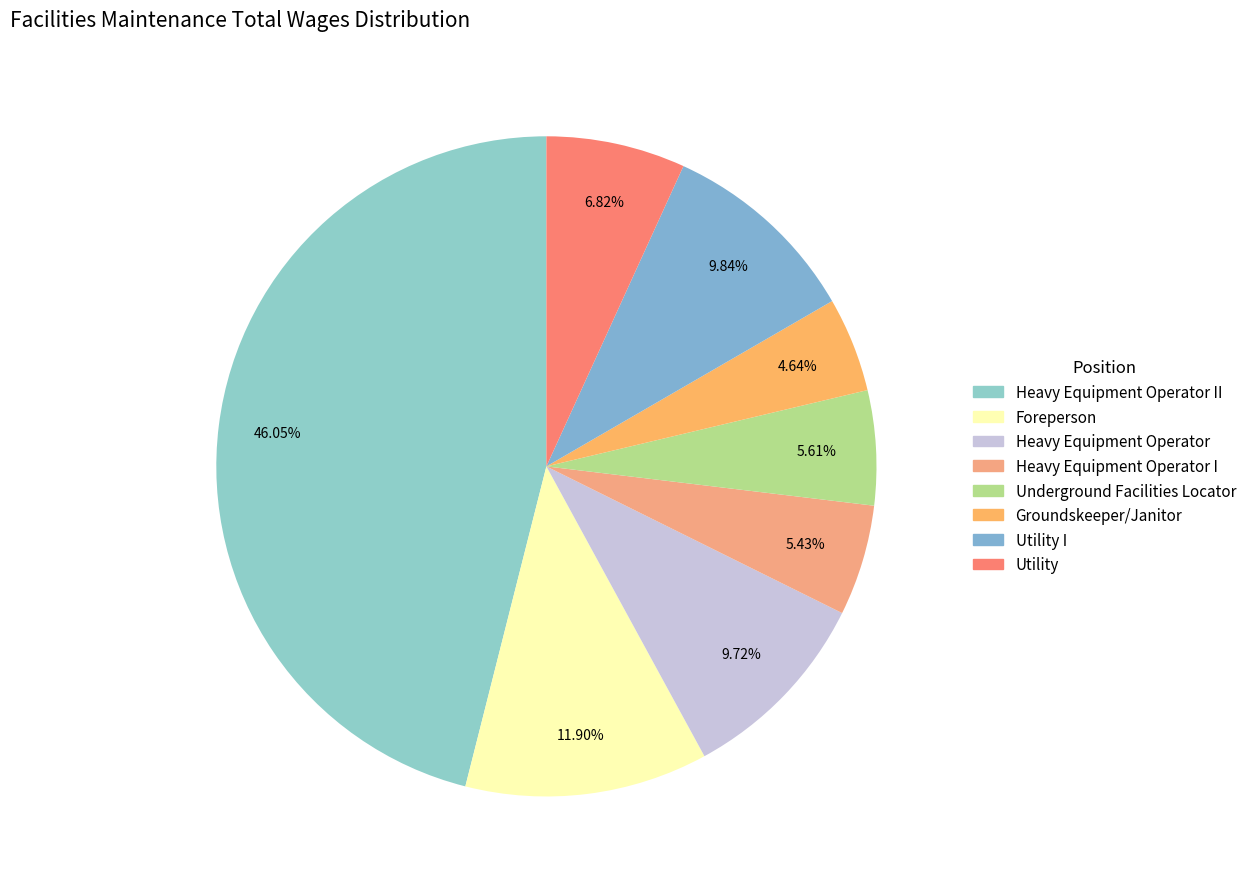

Rank the categories by value from highest to lowest.

Heavy Equipment Operator II, Foreperson, Utility I, Heavy Equipment Operator, Utility, Underground Facilities Locator, Heavy Equipment Operator I, Groundskeeper/Janitor